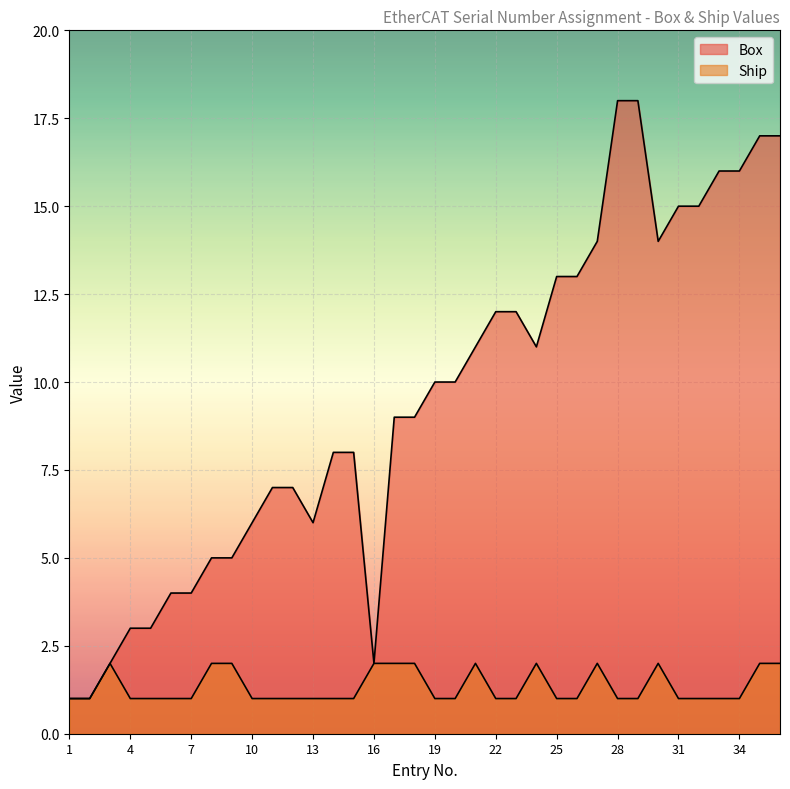

The value of Ship at 13 is 1. True or false?

False